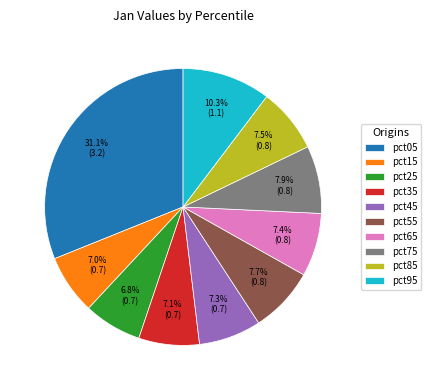

To the nearest percent, what percentage of the pie is pct65?

7%